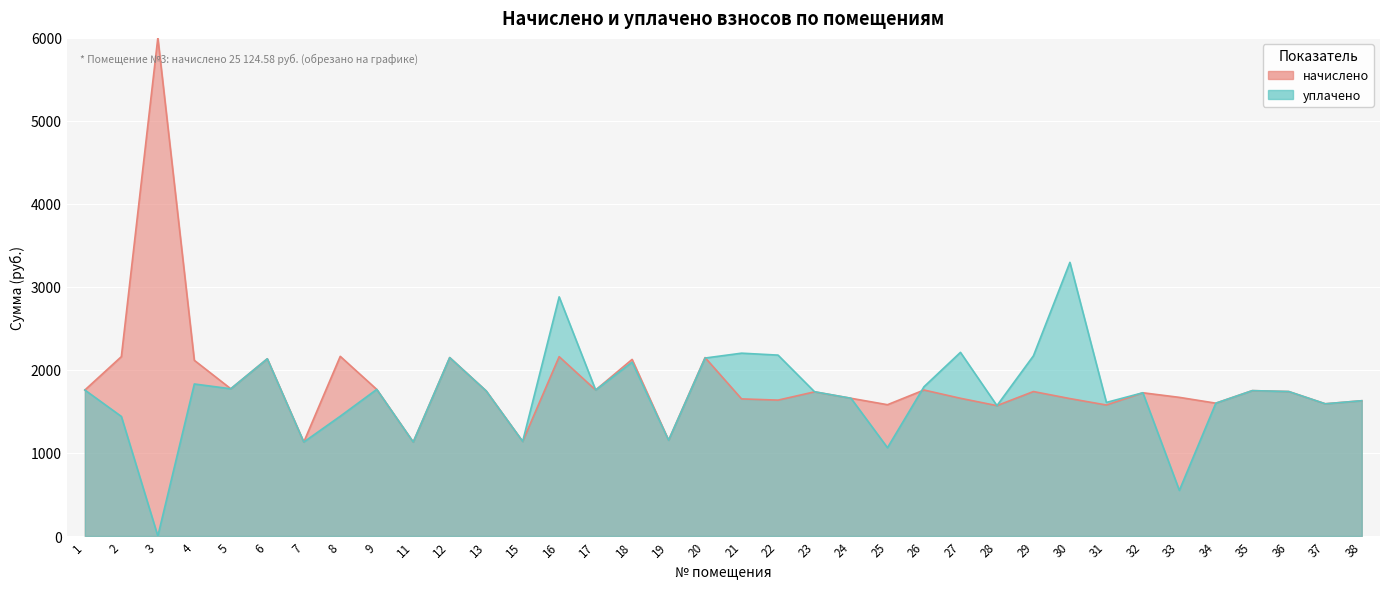

How many lines are shown in the chart?

1